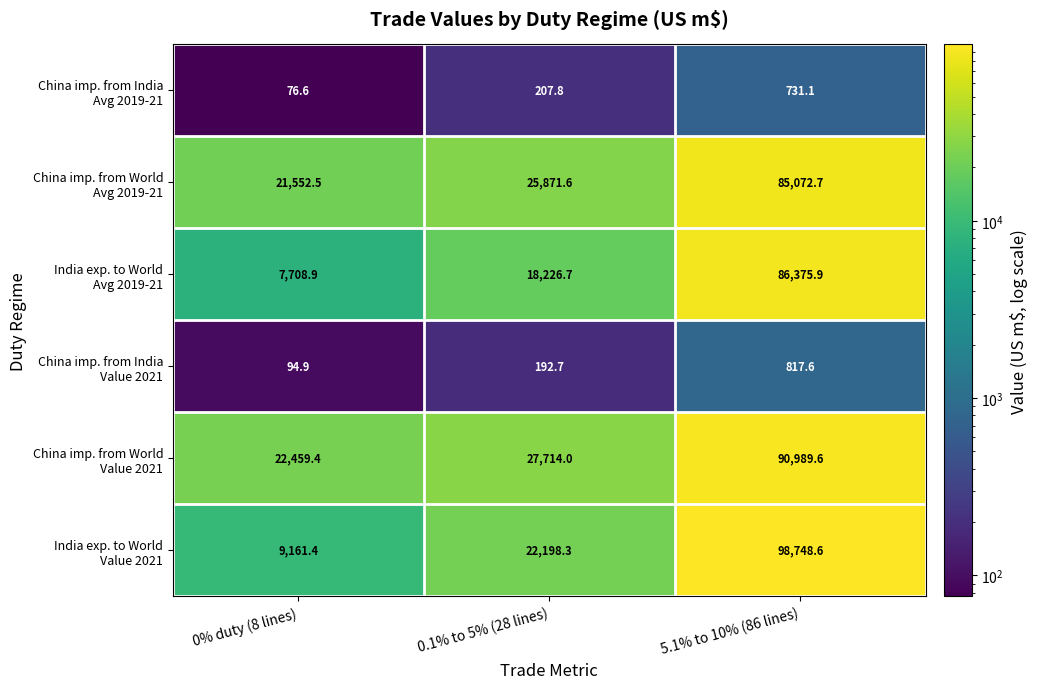

What is the difference between the highest and lowest values at 0.1% to 5% (28 lines)?

27521.3